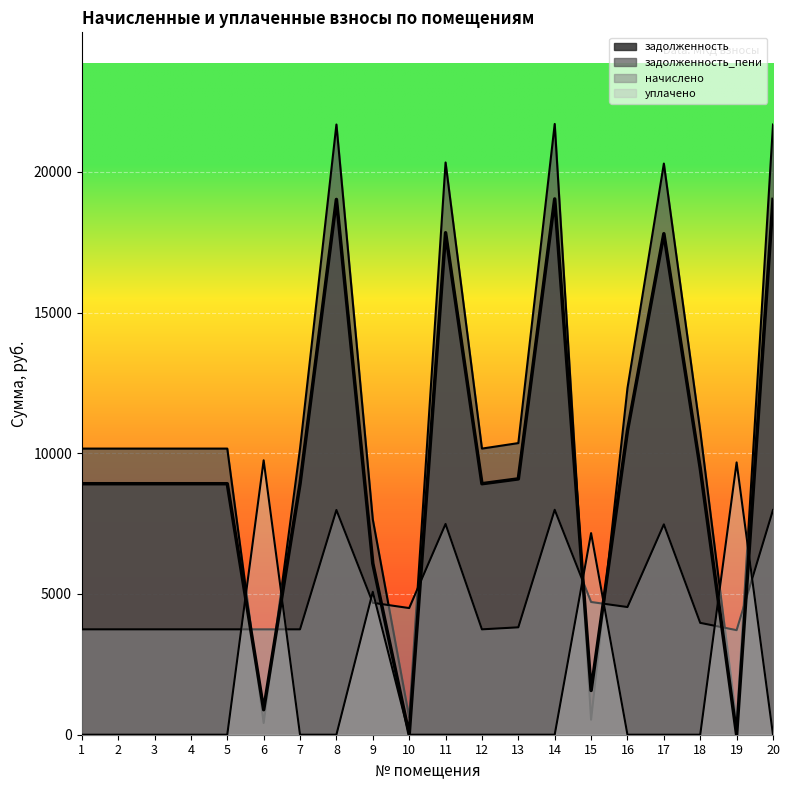

List the series in order of their peak value, highest first.

задолженность_пени, задолженность, уплачено, начислено